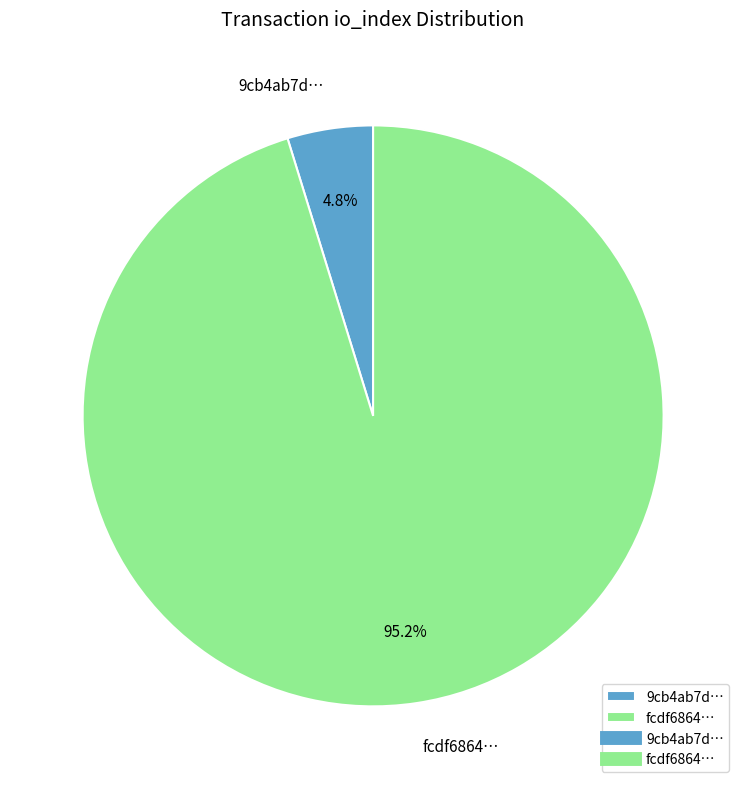

Which has a higher value, 9cb4ab7d… or fcdf6864…?

fcdf6864…